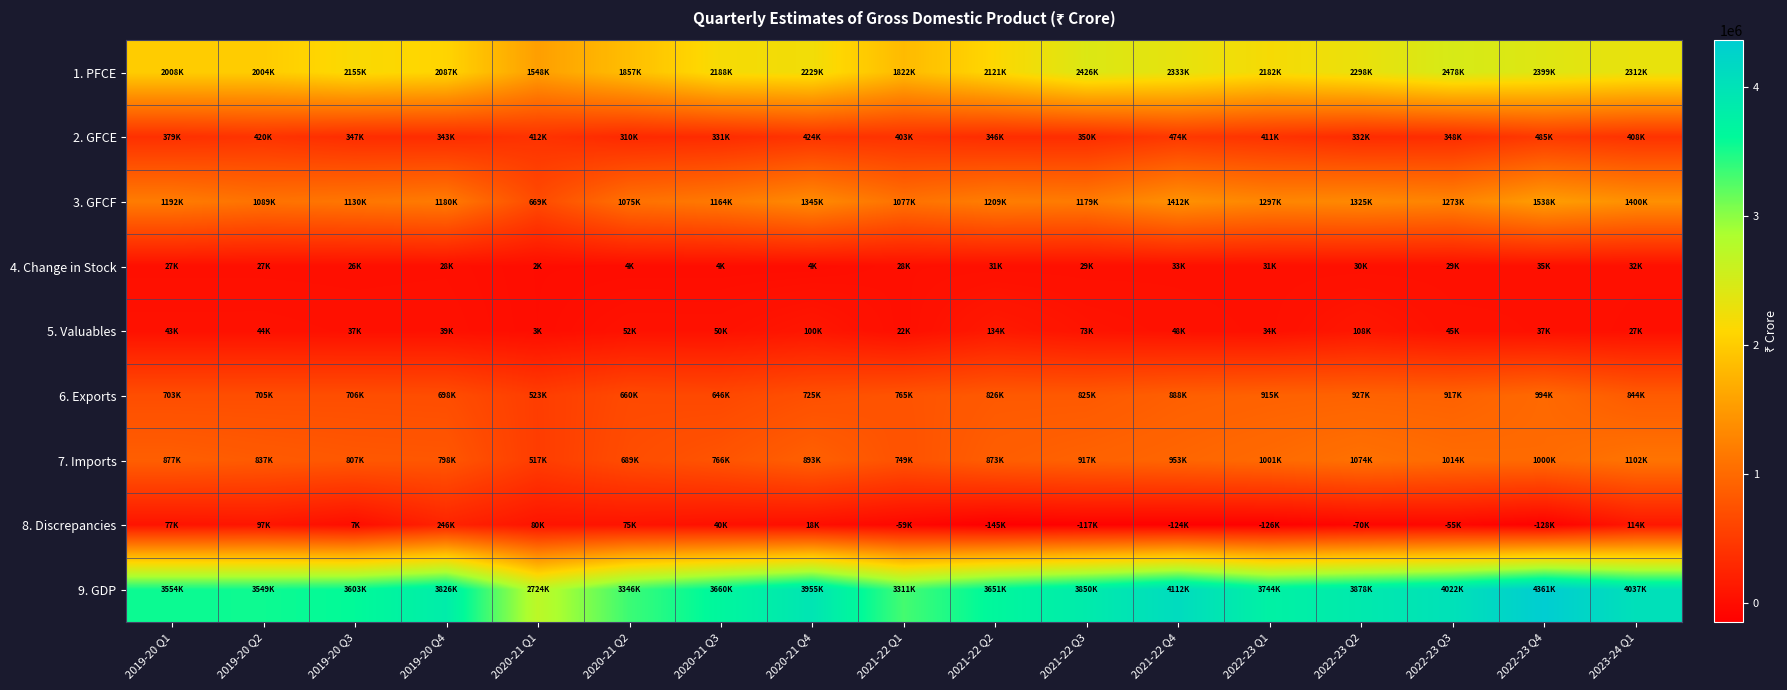

What is the maximum value shown in the chart?

4361515